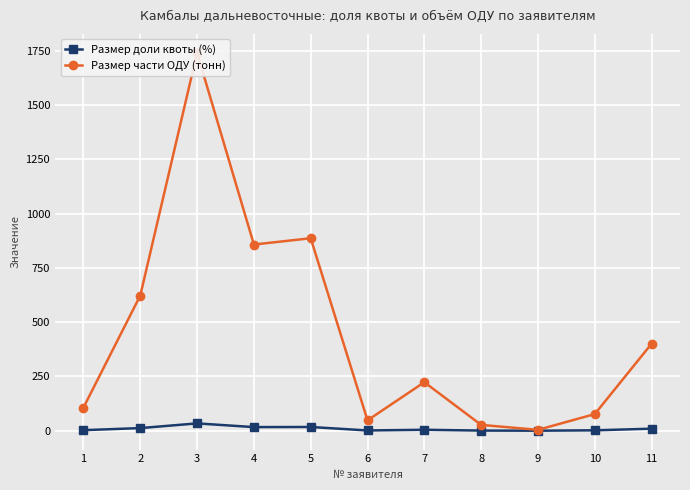

What is the difference between the second highest and minimum values in the Размер доли квоты (%) series?

17.1